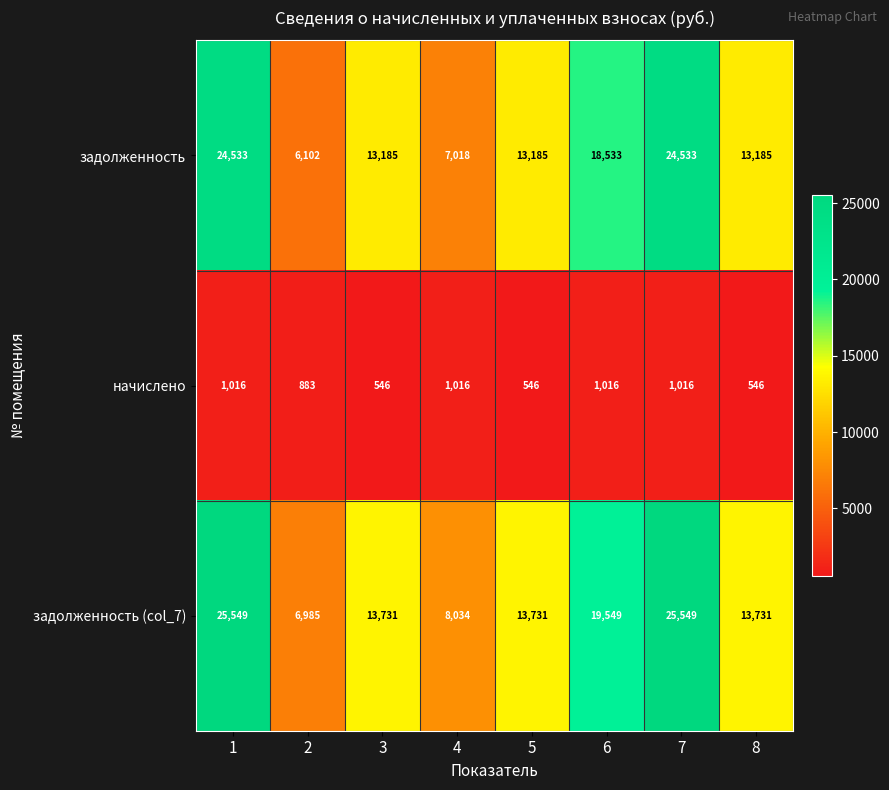

What is the approximate value of задолженность (col_7) at 1?

25549